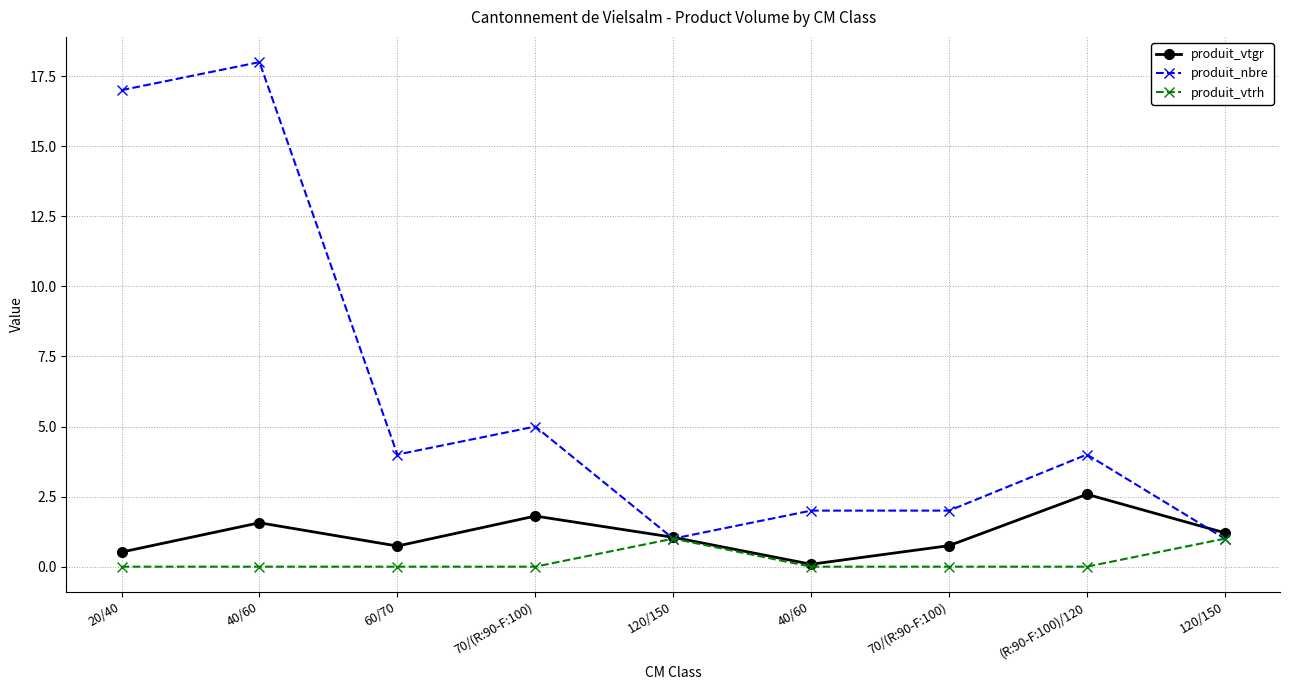

What is the sum of the produit_nbre values at 20/40 and 70/(R:90-F:100)?

22.0